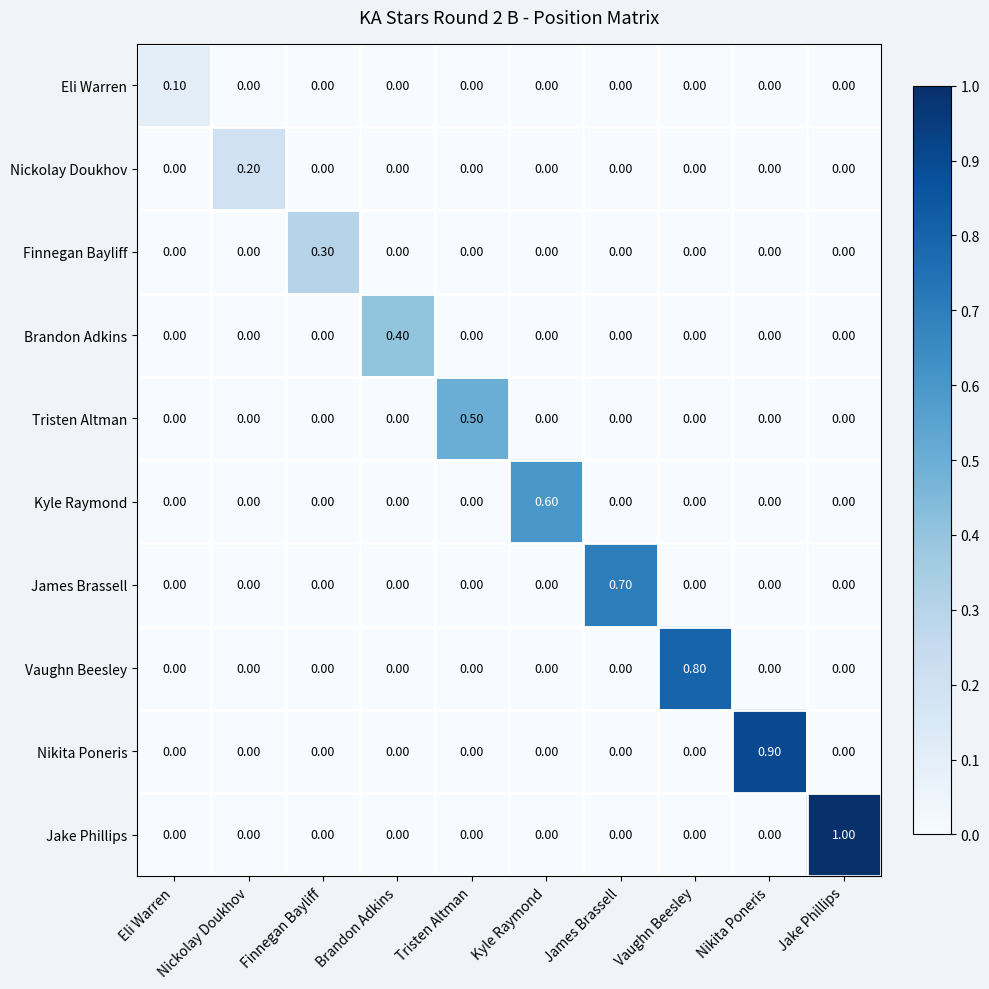

Which series has the widest spread of values?

Jake Phillips